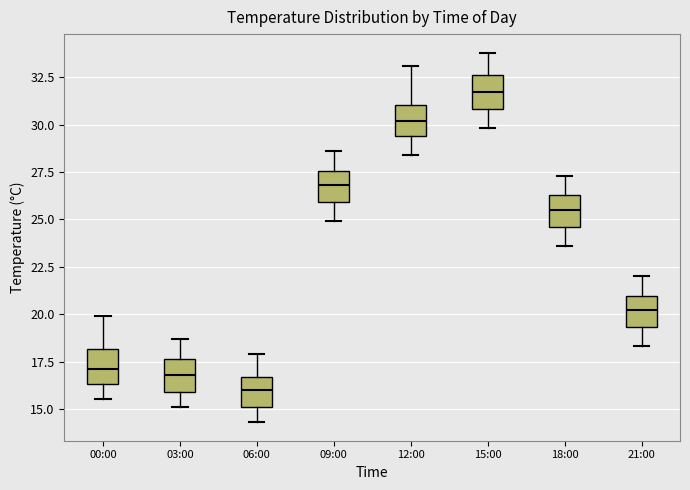

Where is the lower edge of the box for 00:00 on the y-axis? The values are not printed on the chart, so give them approximately, as read against the axis.

16.5